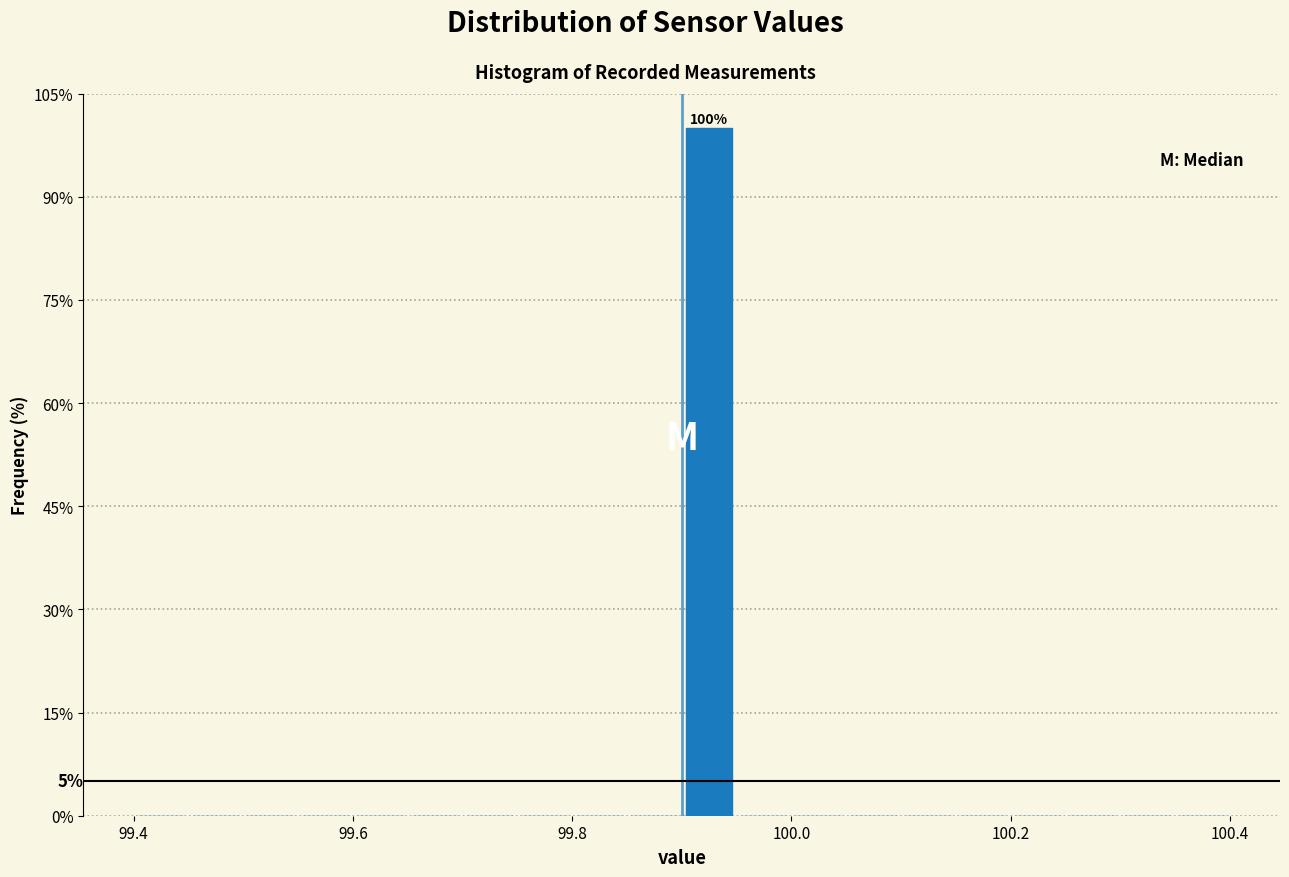

Read against the x-axis, roughly where is the centre of the tallest bar?

99.92